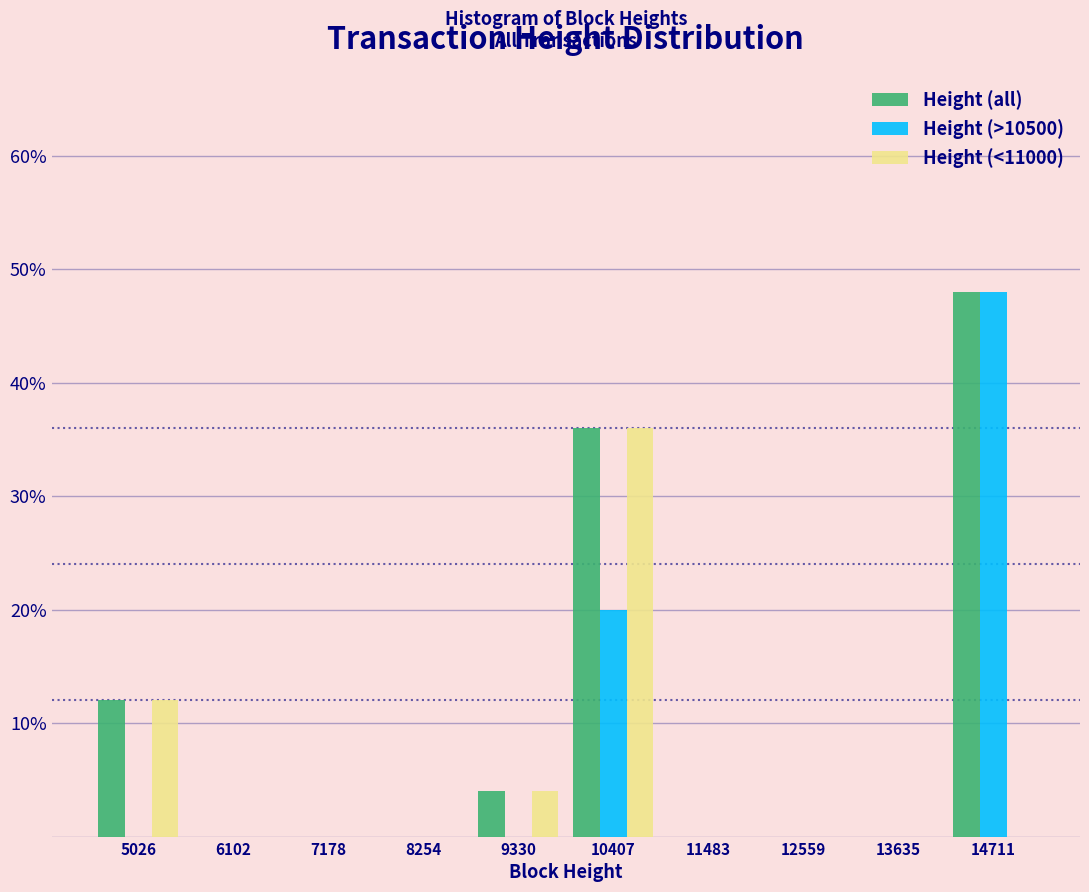

What is the height of the Height (all) bar covering 14200 to 15200 on the x-axis? Neither the bar edges nor the heights are printed on the chart, so give them approximately, as read against the axes.

48